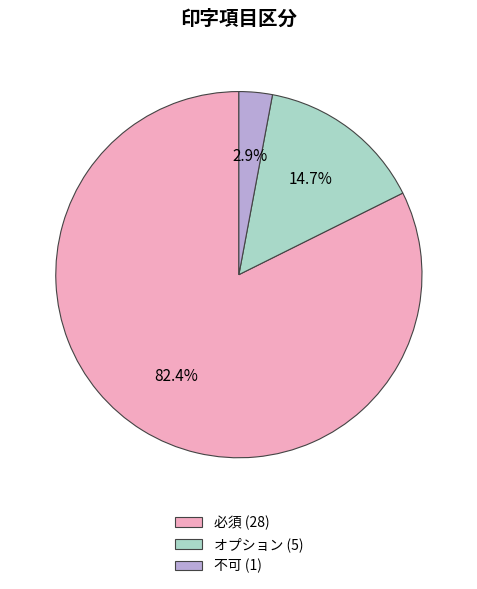

How many slices are in this pie chart?

3